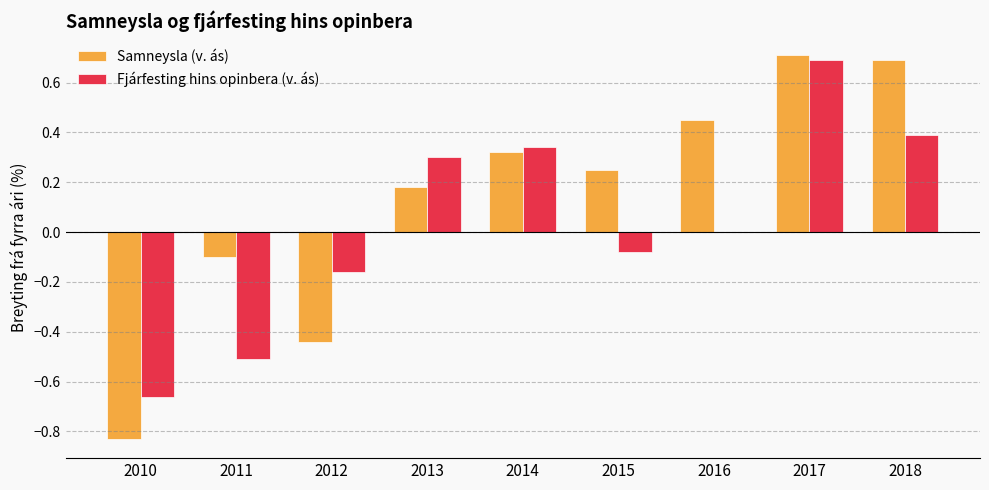

Which series changed the most between 2012 and 2016?

Samneysla (v. ás)